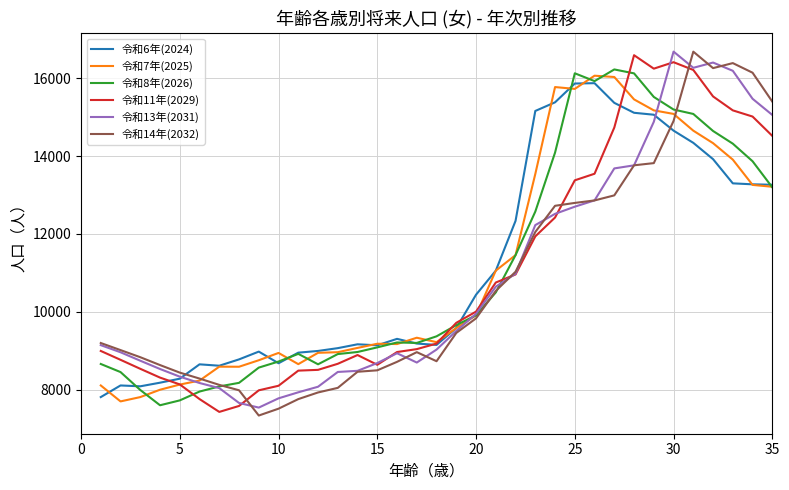

True or false: 令和14年(2032) and 令和6年(2024) intersect in this chart.

True